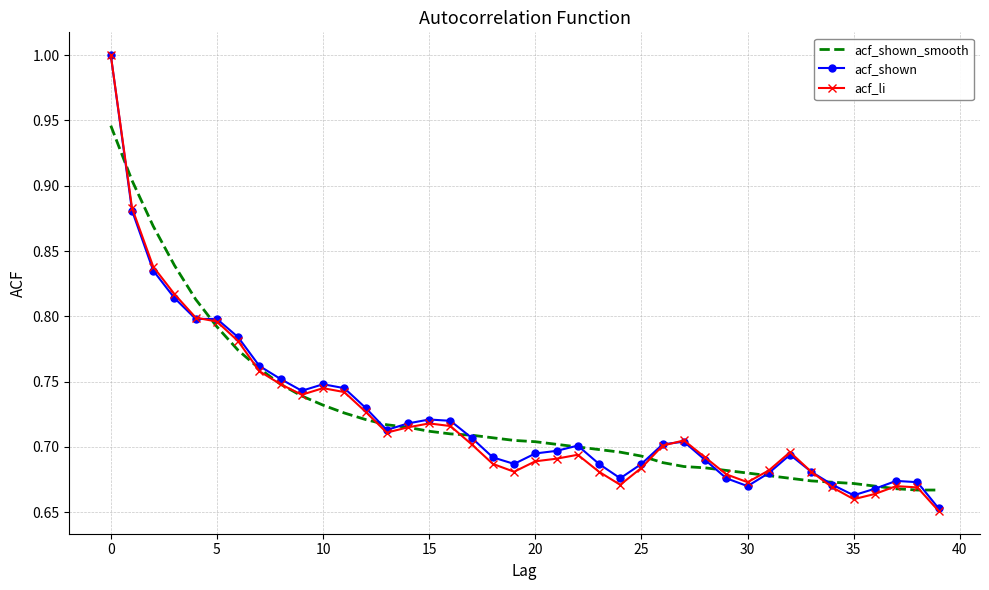

What is the greatest value displayed?

1.0